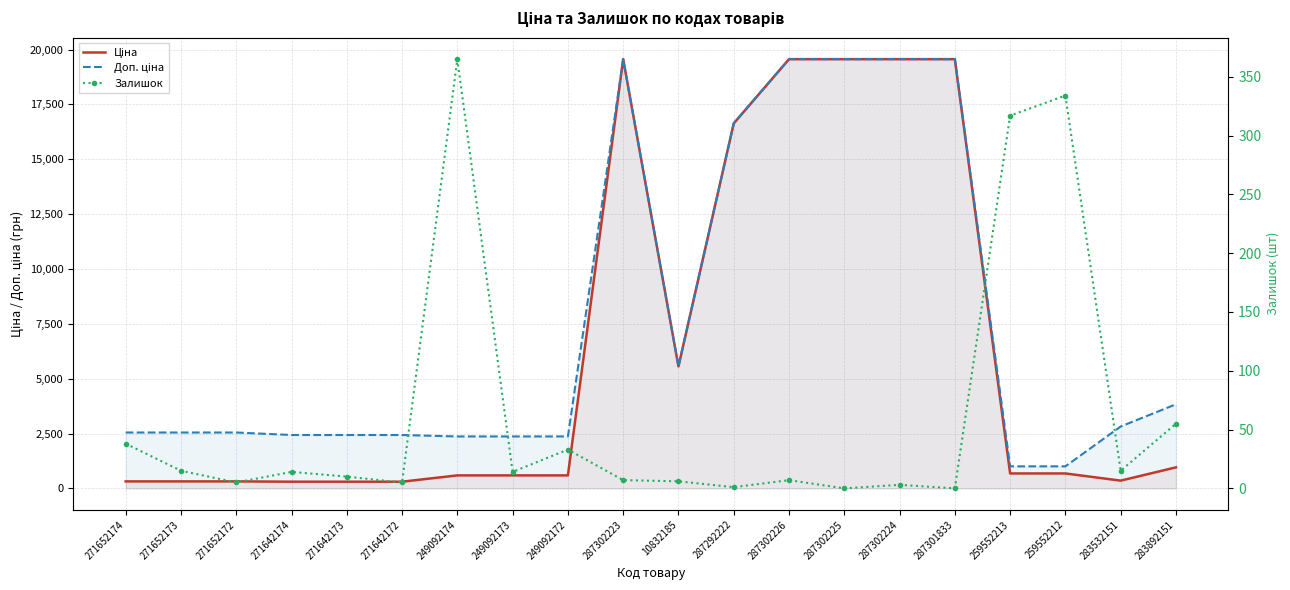

At 287302224, list the series in order from smallest to largest.

Залишок, Ціна, Доп. ціна